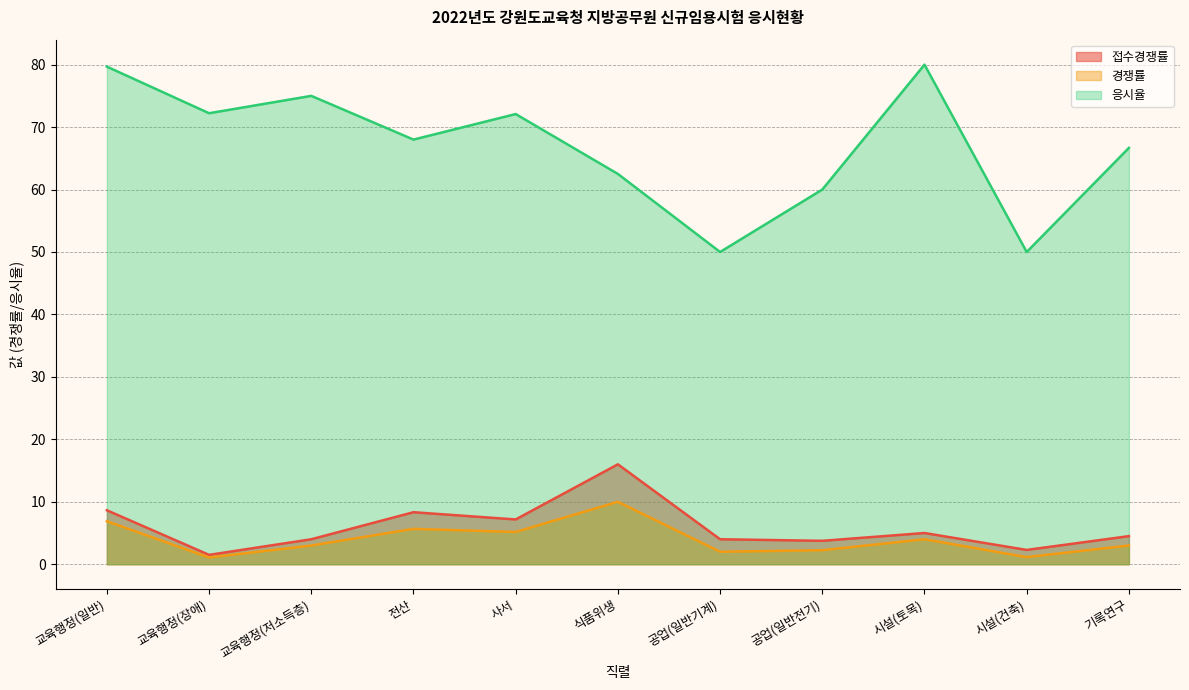

What is the minimum value for 접수경쟁률?

1.5